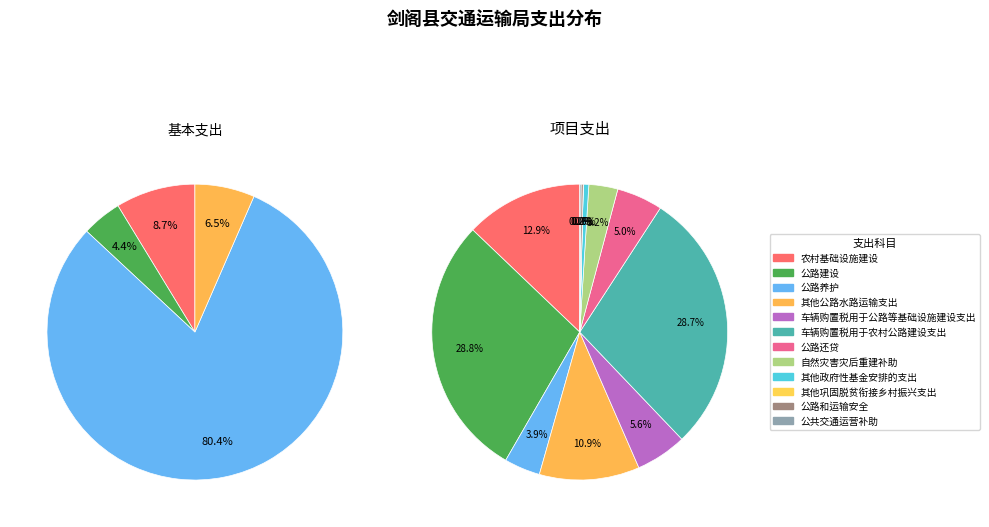

How many segments does this pie chart have?

16